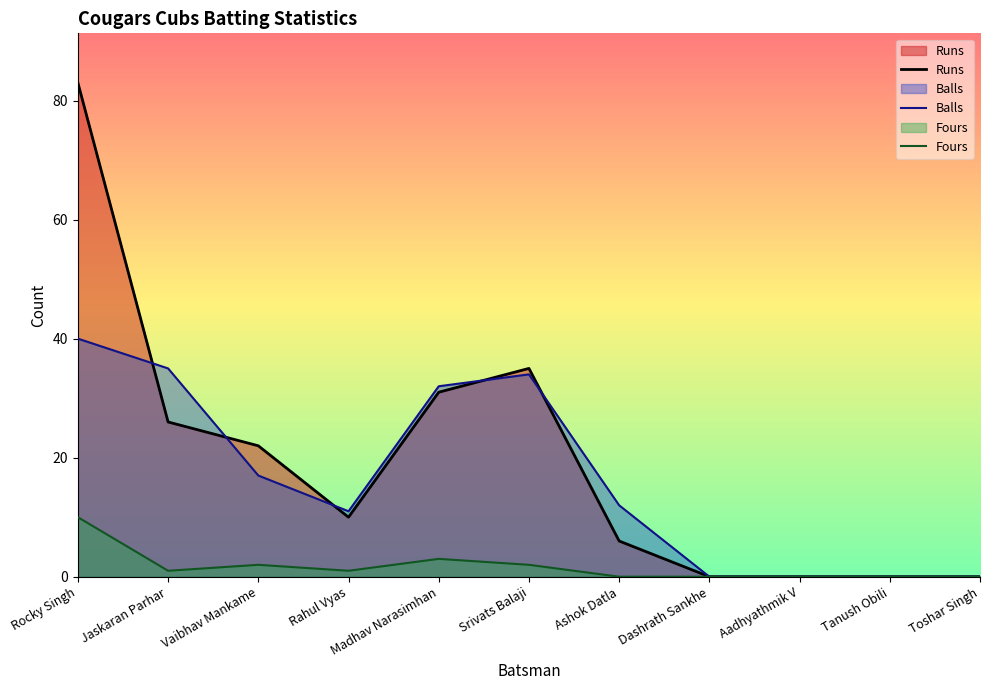

Reading left to right, extract all data points from this chart.

Runs: 83	26	22	10	31	35	6	0	0	0	0
Balls: 40	35	17	11	32	34	12	0	0	0	0
Fours: 10	1	2	1	3	2	0	0	0	0	0